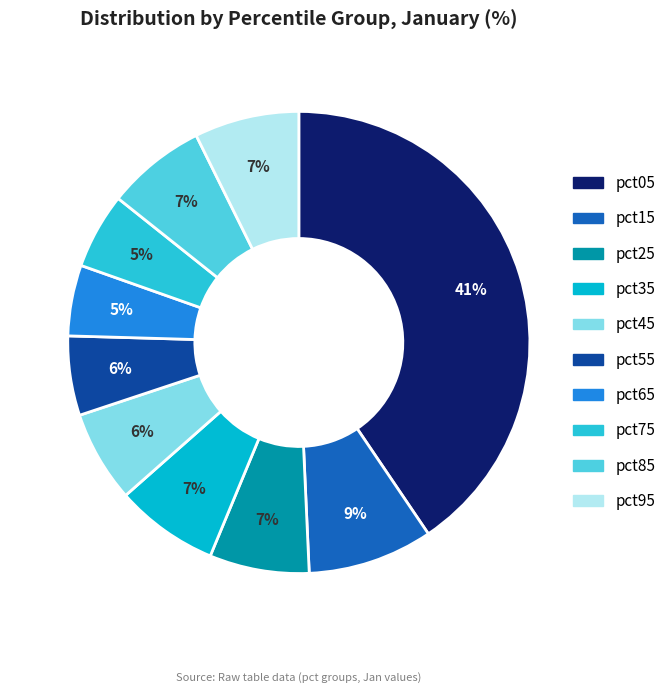

Rank the categories by value from highest to lowest.

pct05, pct15, pct95, pct35, pct25, pct85, pct45, pct55, pct75, pct65